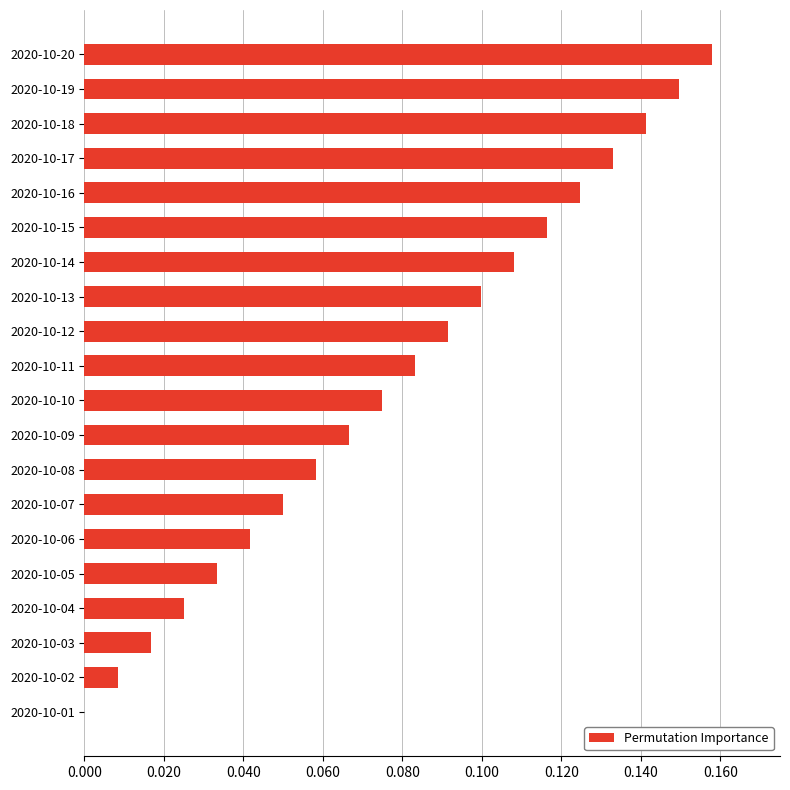

Is it true that the value at 2020-10-11 is 0.0?

False